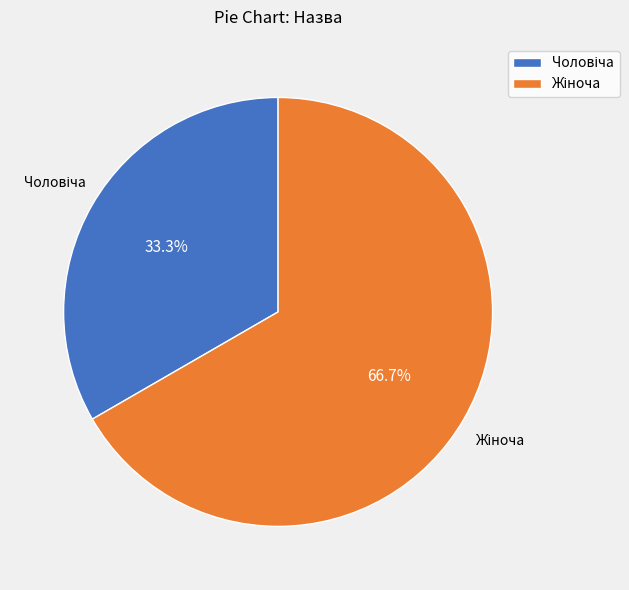

Does any single category account for the majority?

Yes